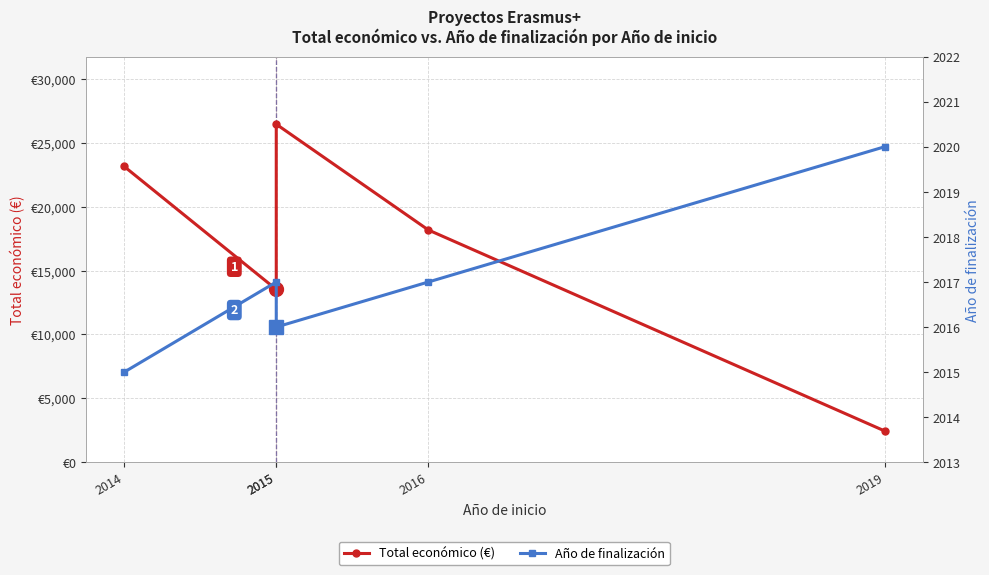

Between 2014 and 2016, which is larger?

2014